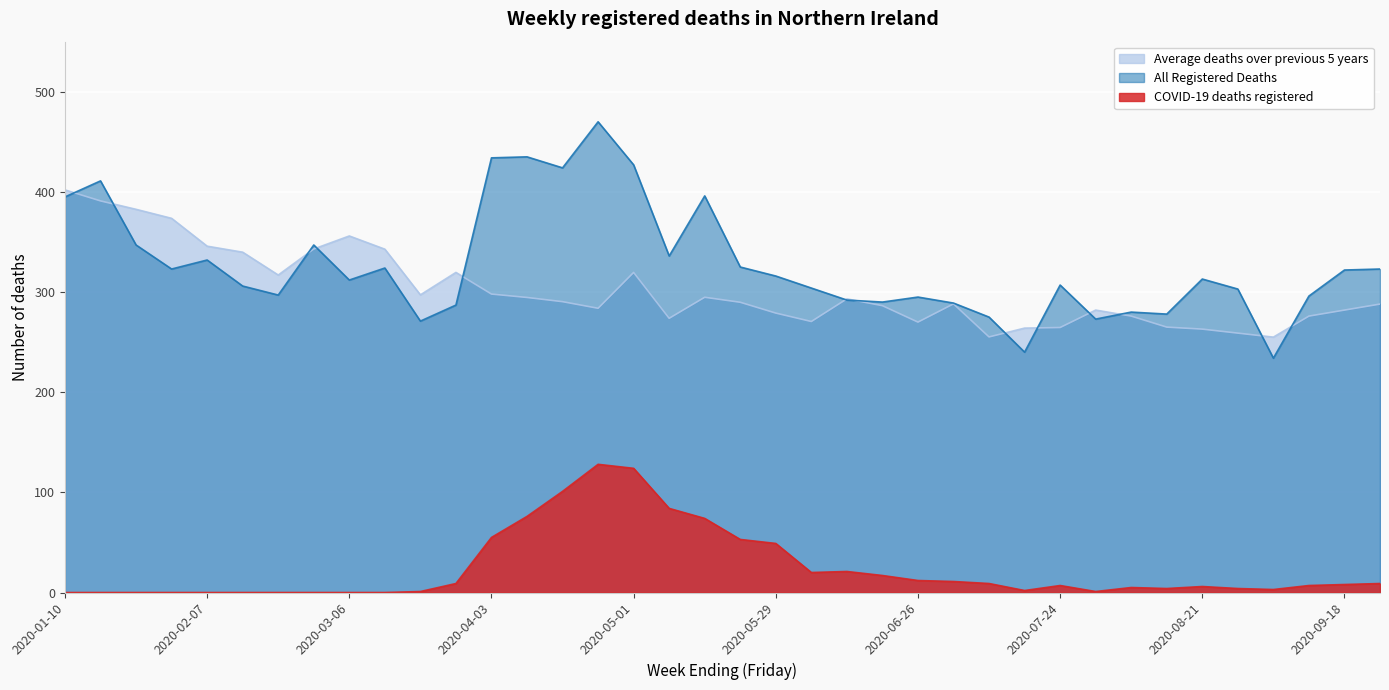

The value of Average deaths over previous 5 years at 2020-04-10 is 294.6. True or false?

True